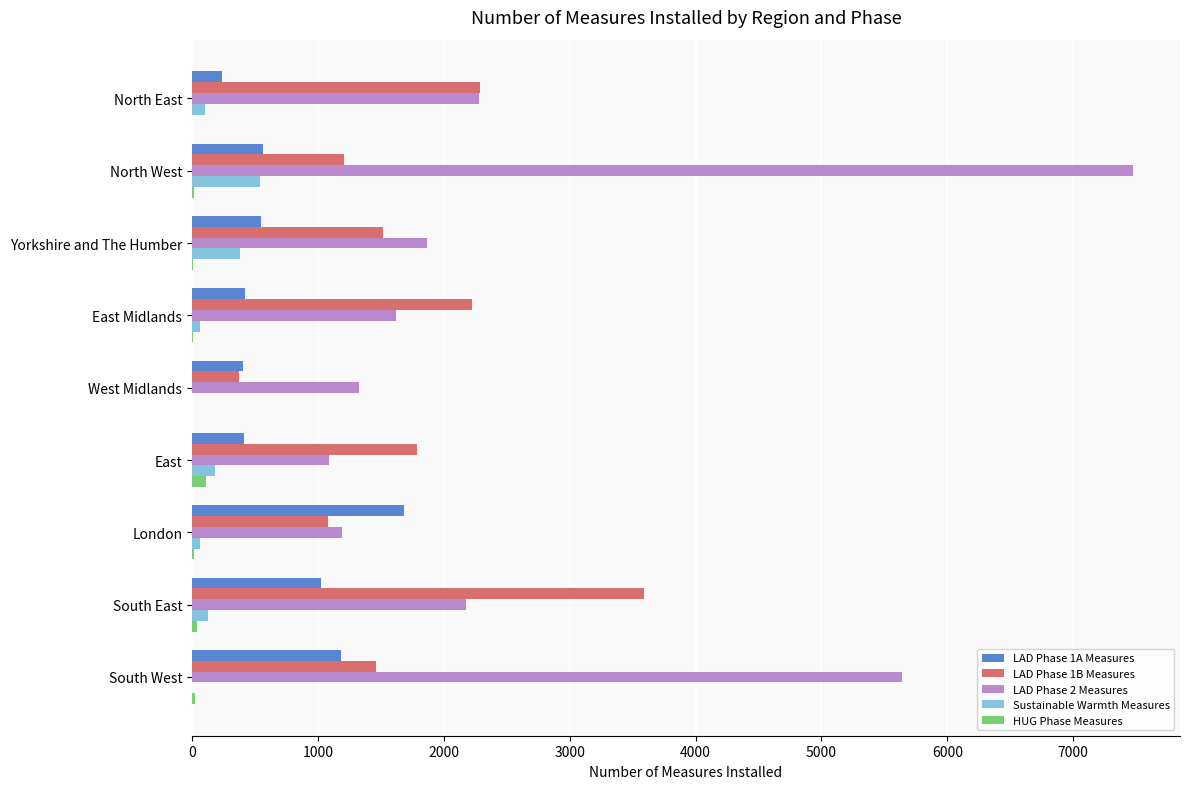

What is the sum of all HUG Phase Measures values?

207